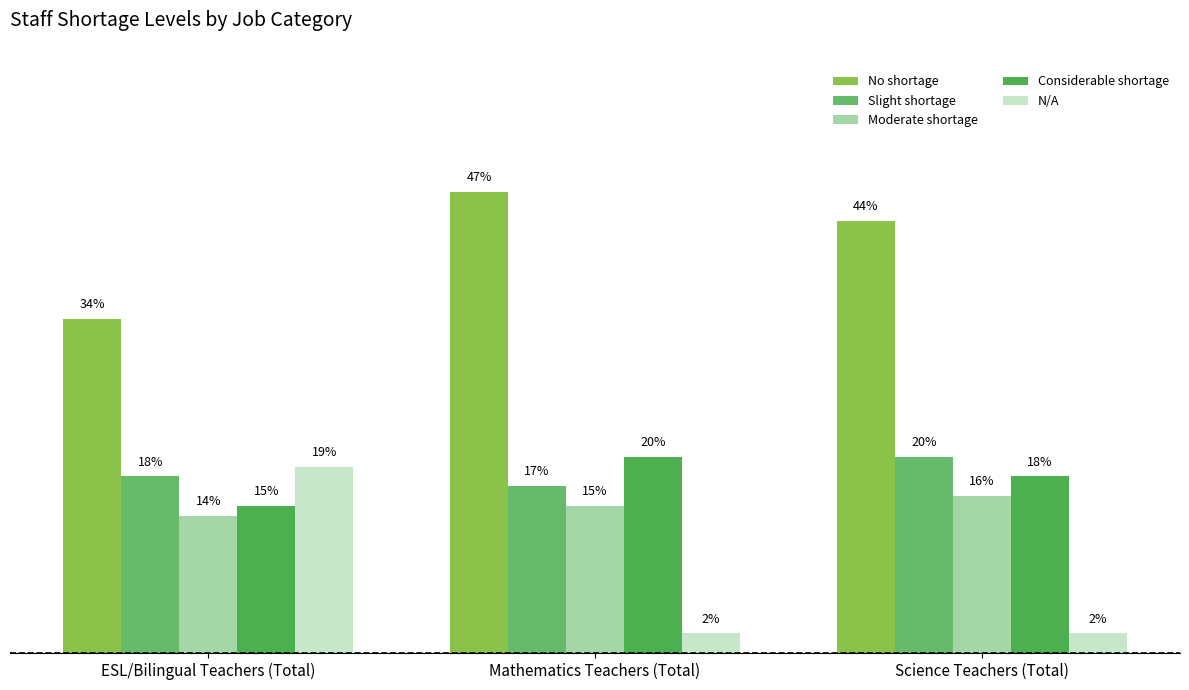

What is the difference between the highest and lowest values at ESL/Bilingual Teachers (Total)?

20